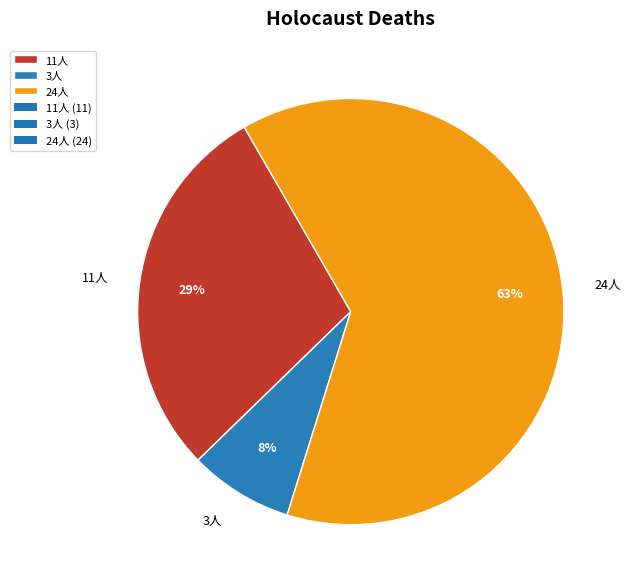

Rank the categories by value from lowest to highest.

3人, 11人, 24人